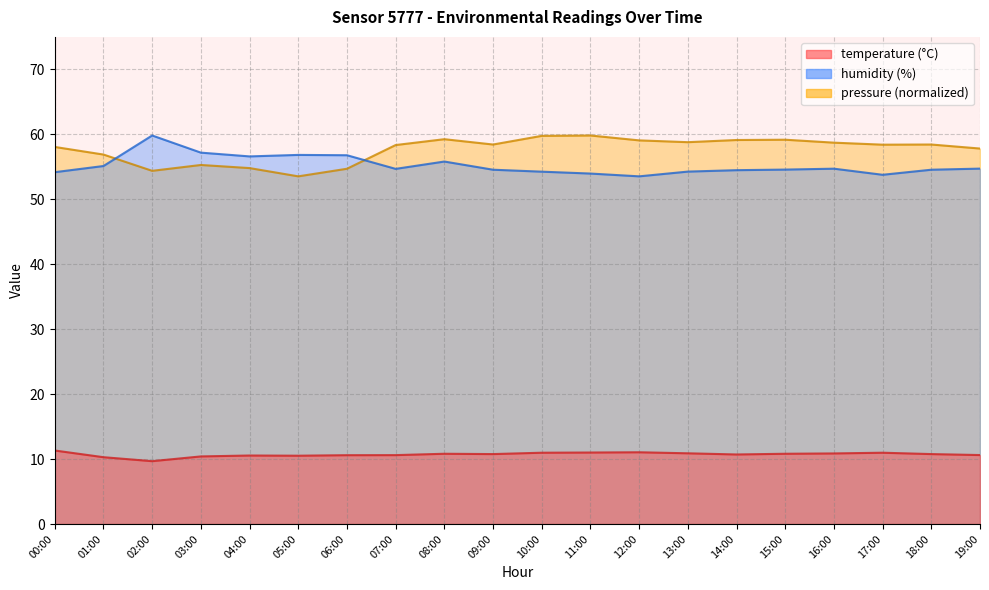

Reading left to right, extract all data points from this chart.

temperature: 00:00=11.3	01:00=10.3	02:00=9.7	03:00=10.4	04:00=10.6	05:00=10.5	06:00=10.6	07:00=10.6	08:00=10.8	09:00=10.8	10:00=11.0	11:00=11.0	12:00=11.1	13:00=10.9	14:00=10.7	15:00=10.8	16:00=10.9	17:00=11.0	18:00=10.8	19:00=10.6
humidity: 00:00=54.2	01:00=55.1	02:00=59.8	03:00=57.2	04:00=56.6	05:00=56.8	06:00=56.8	07:00=54.7	08:00=55.8	09:00=54.5	10:00=54.2	11:00=54.0	12:00=53.5	13:00=54.3	14:00=54.5	15:00=54.6	16:00=54.7	17:00=53.8	18:00=54.5	19:00=54.7
pressure_norm: 00:00=58.1	01:00=56.9	02:00=54.4	03:00=55.3	04:00=54.8	05:00=53.5	06:00=54.7	07:00=58.3	08:00=59.3	09:00=58.4	10:00=59.8	11:00=59.8	12:00=59.1	13:00=58.8	14:00=59.1	15:00=59.2	16:00=58.7	17:00=58.4	18:00=58.4	19:00=57.8